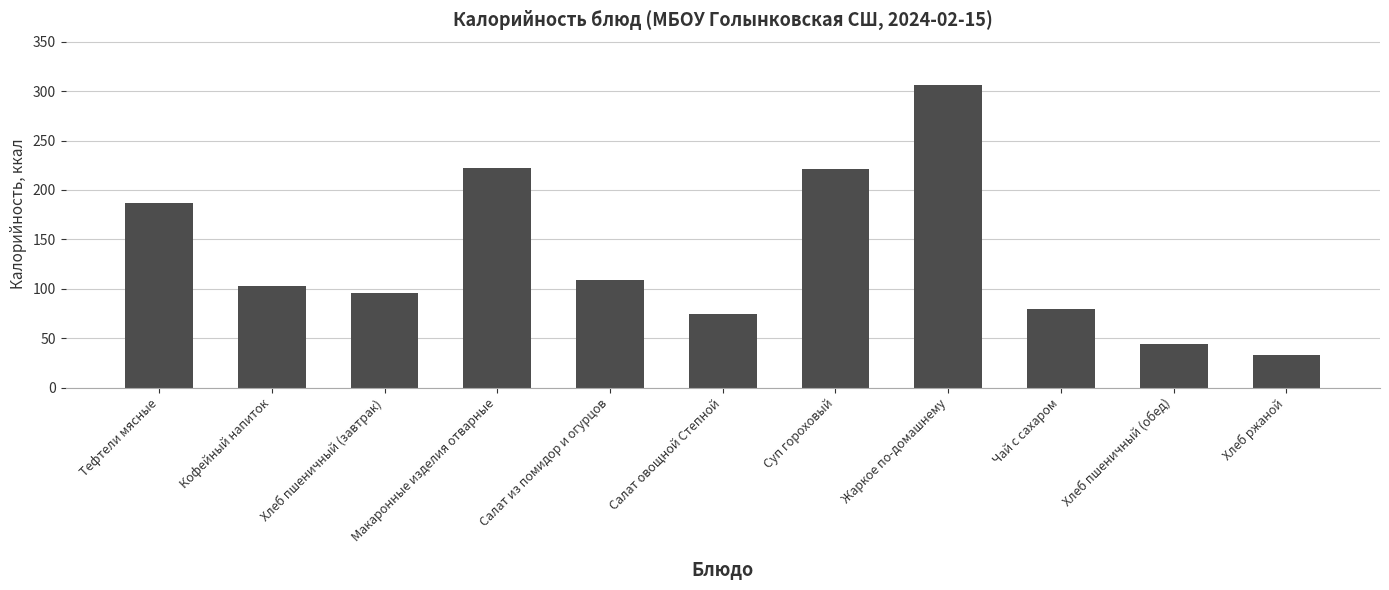

What is the change in value from Макаронные изделия отварные to Чай с сахаром?

-142